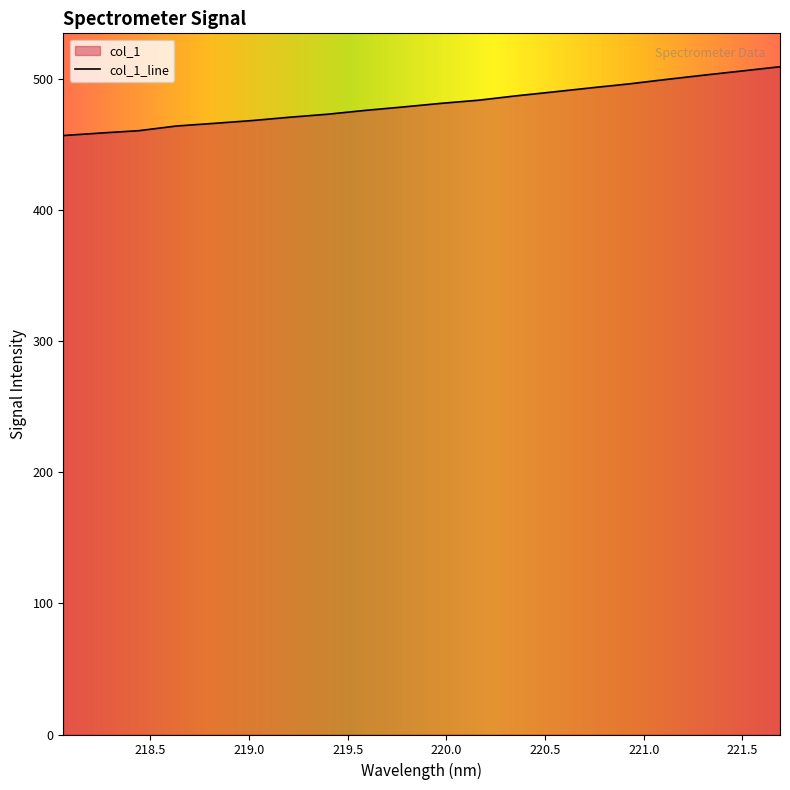

Approximately how many times larger is the value at 219.7801 compared to 220.1623?

1.0